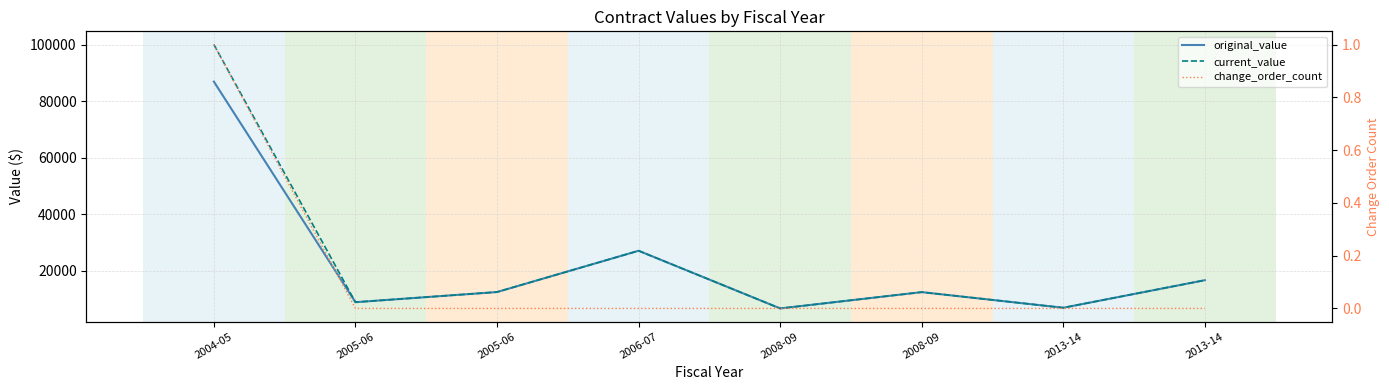

Is it true that original_value equals 6159.6 at 2013-14?

False